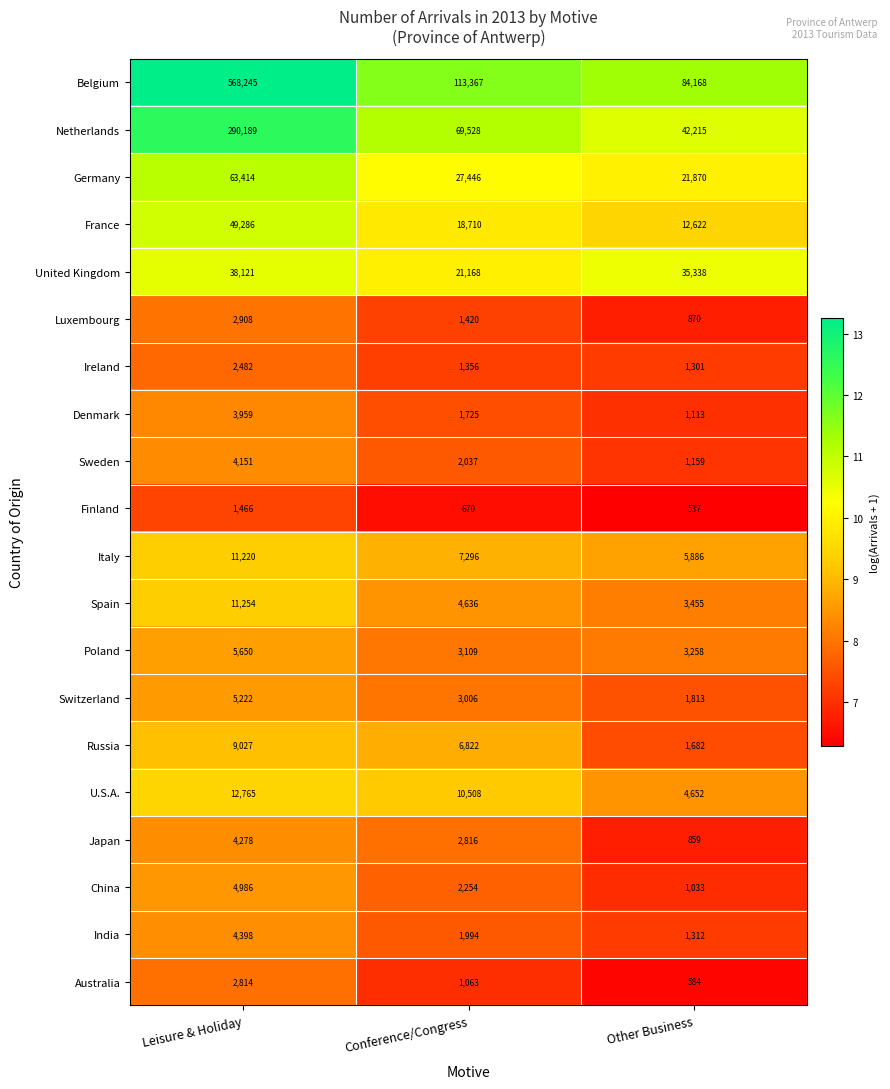

What is the sum of the Denmark values at Leisure & Holiday and Other Business?

5072